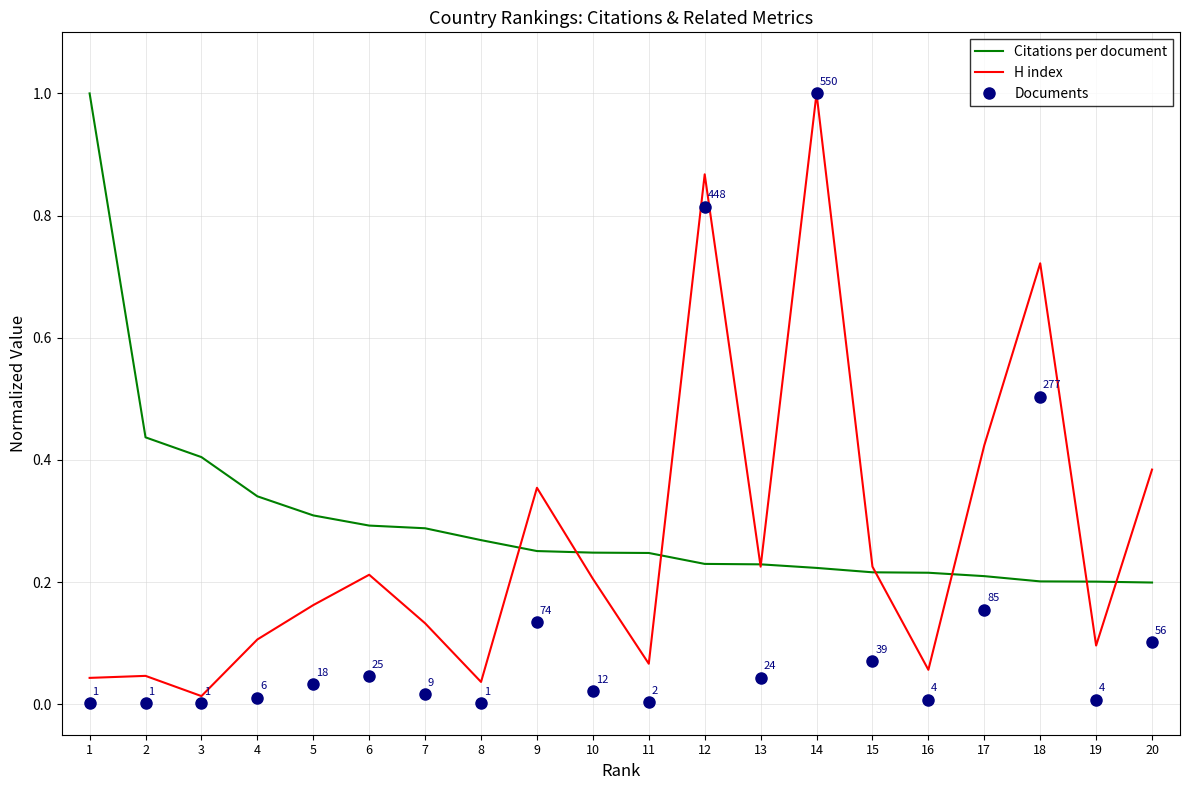

Is it true that H index equals 0.4 at 9?

True